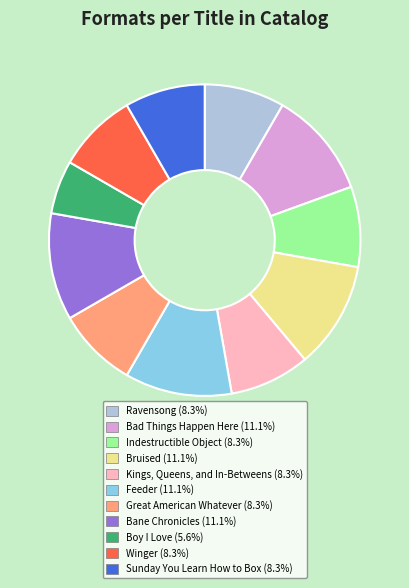

What is the smallest slice in the pie chart?

Boy I Love